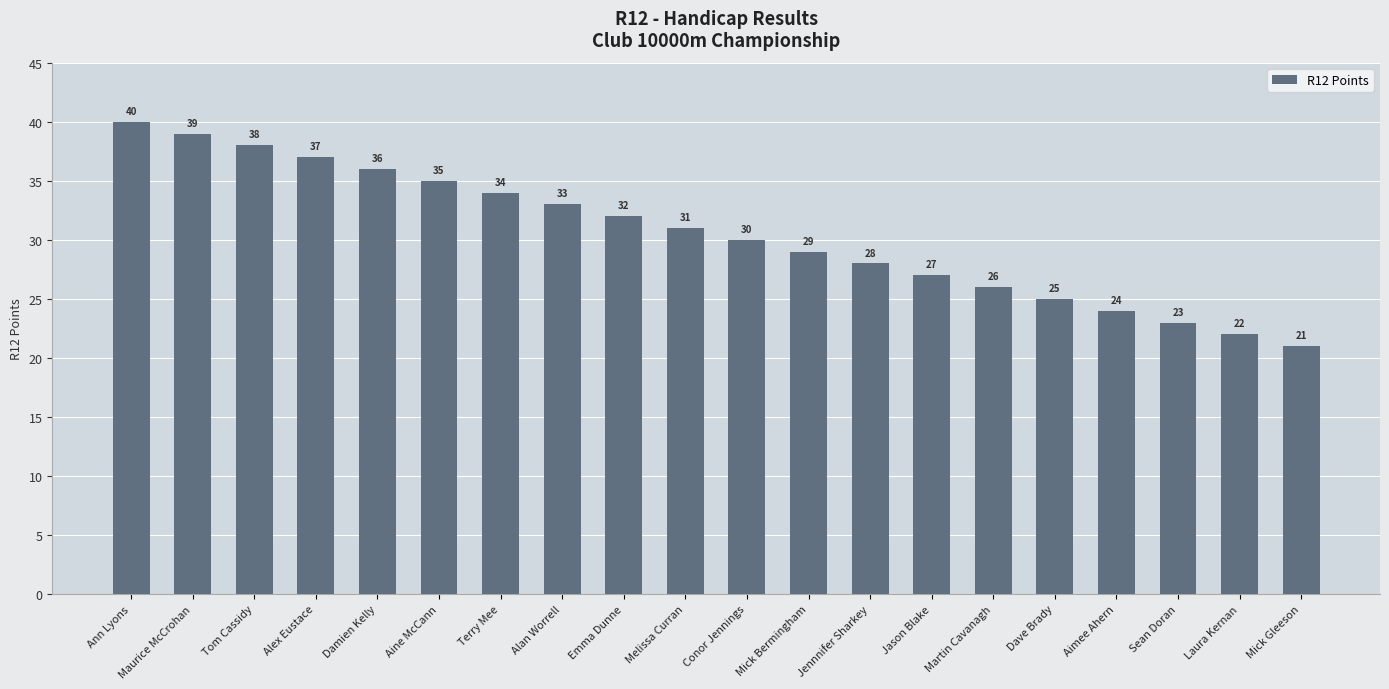

What is the sum of the values at Damien Kelly and Alan Worrell?

69